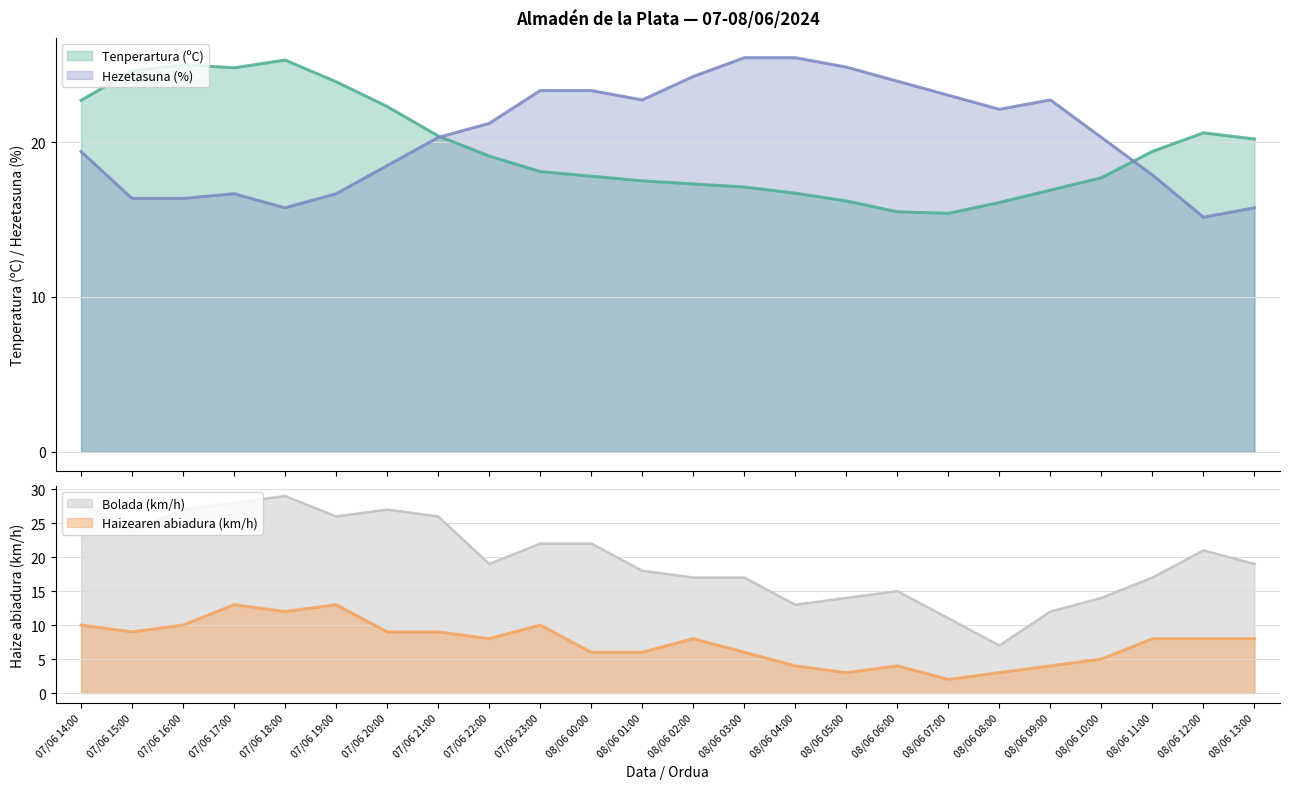

What is the difference between the second highest and minimum values in the Hezetasuna (%) series?

10.3